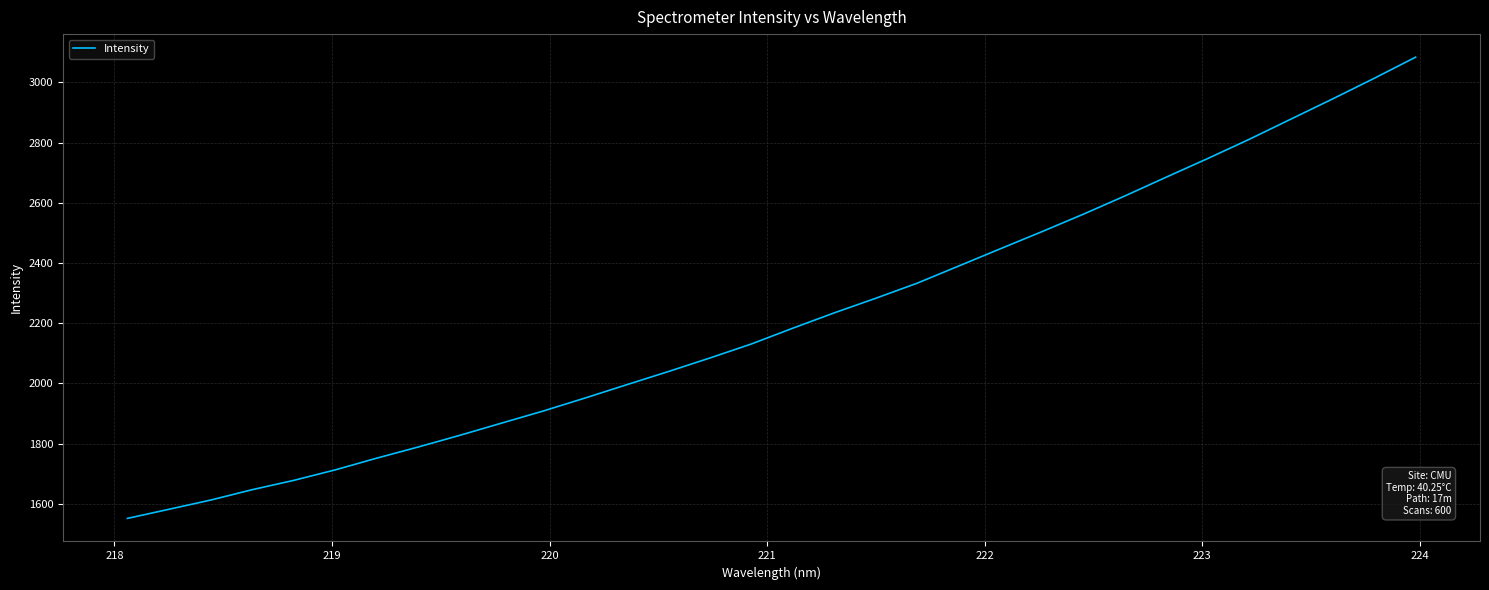

What is the difference between the maximum and minimum values?

1531.6